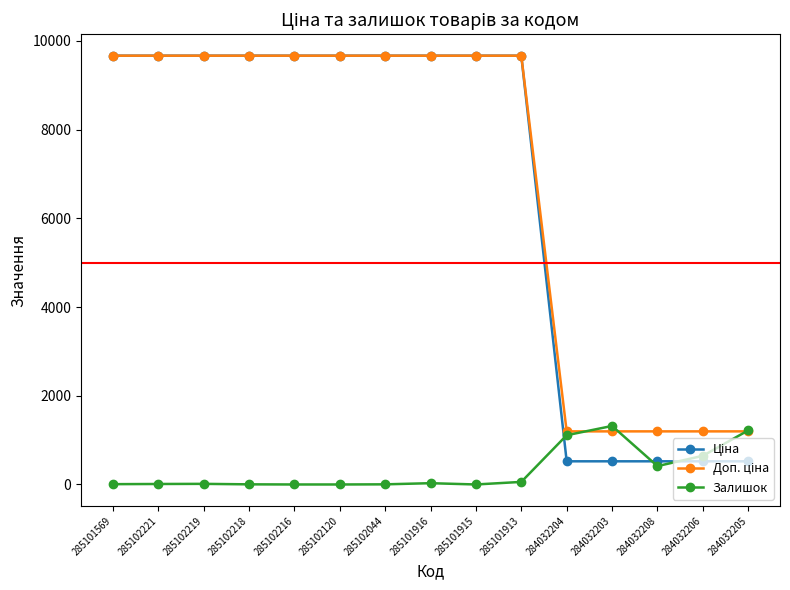

True or false: Залишок has more than 1 points higher than both neighbors.

True